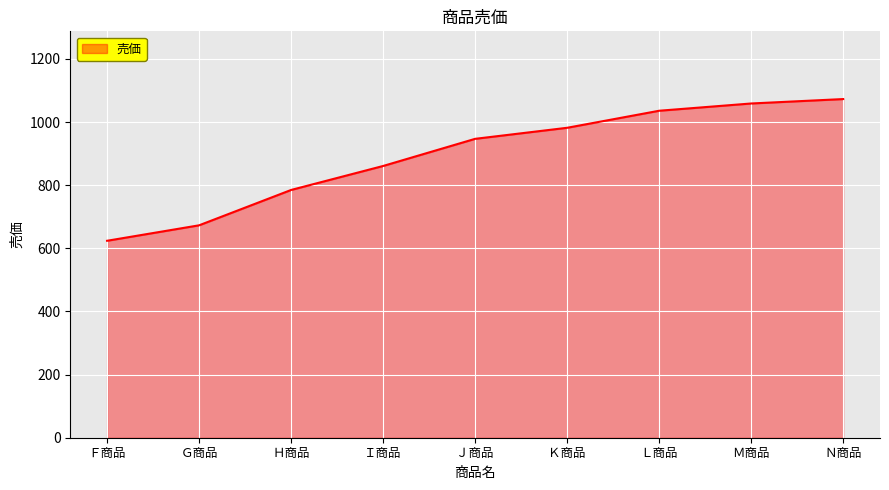

What is the minimum value shown in the chart?

624